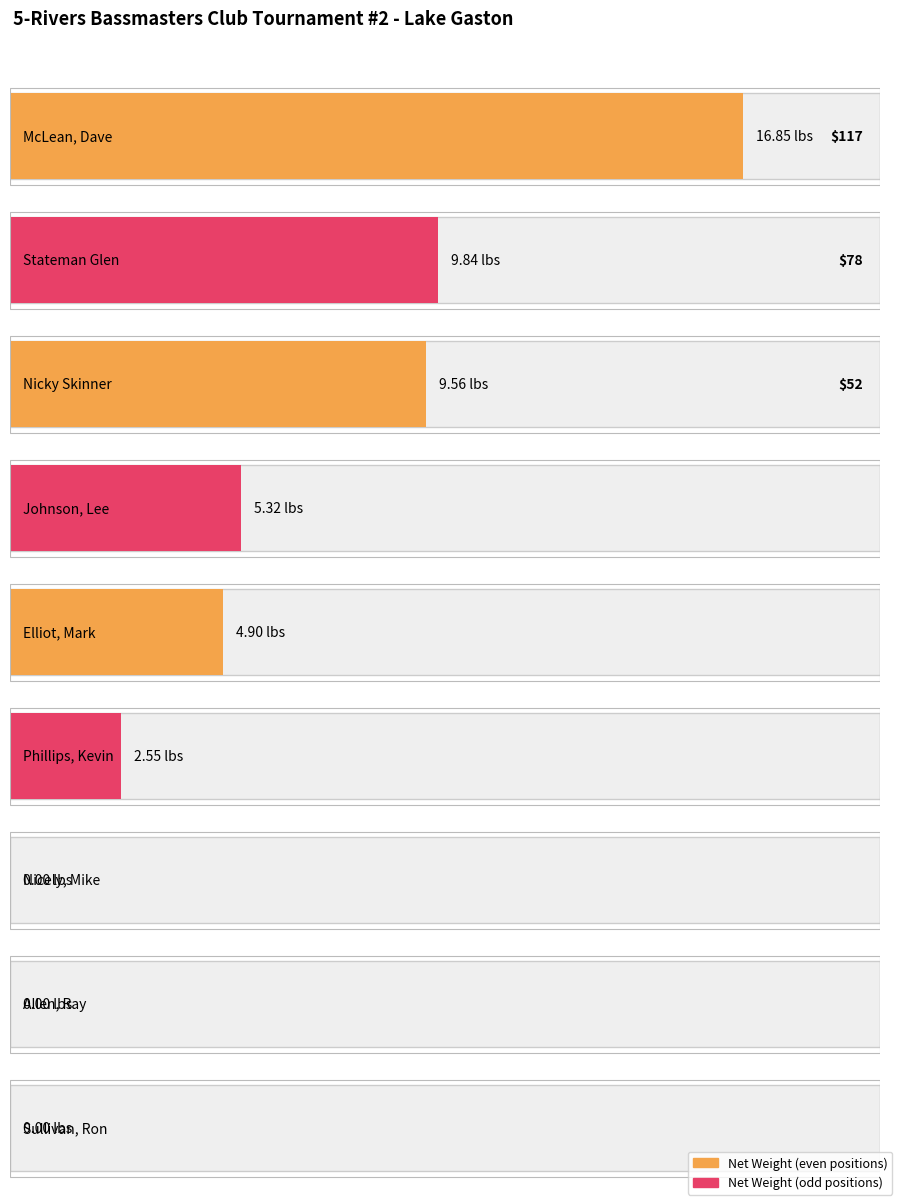

What is the difference between the Net Weight values at Phillips, Kevin and Elliot, Mark?

2.4